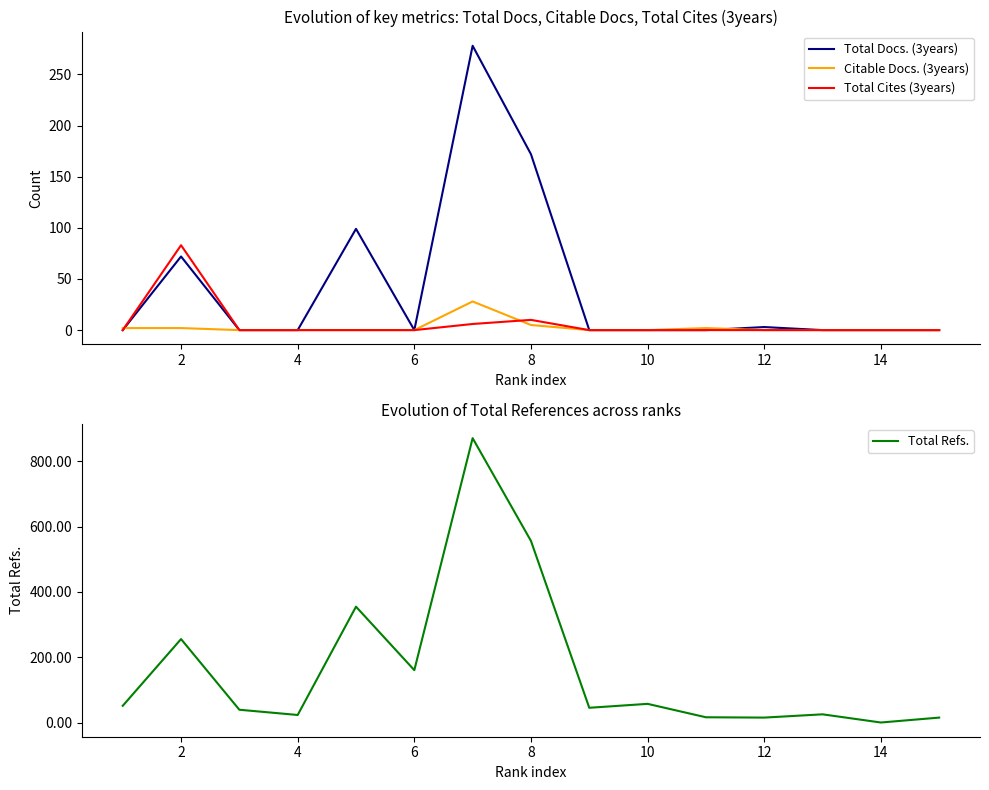

What is the difference between the highest and lowest values at 2?

254